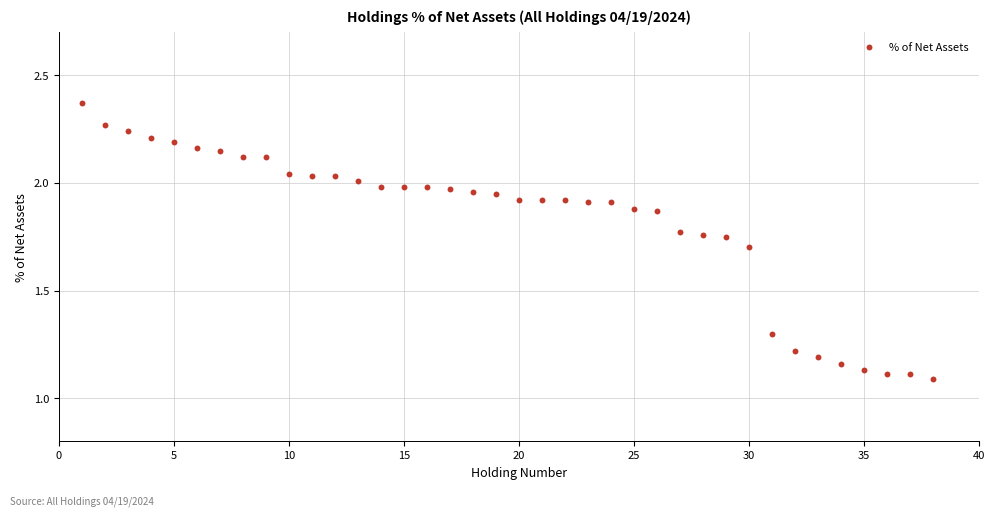

What is the range of Y values (max minus min)?

1.3